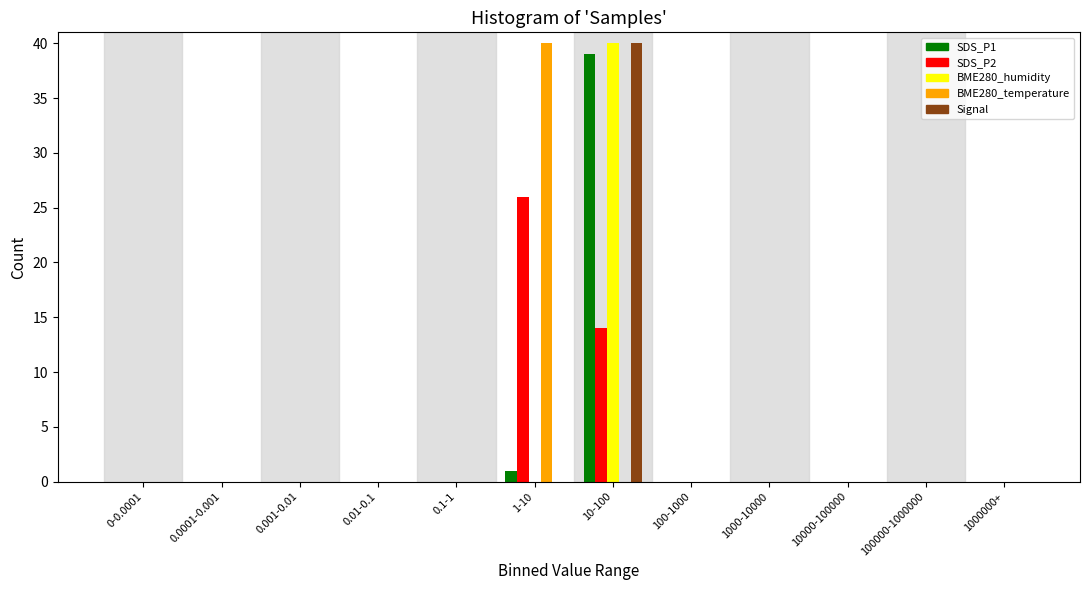

What is the sum of all SDS_P2 values?

40